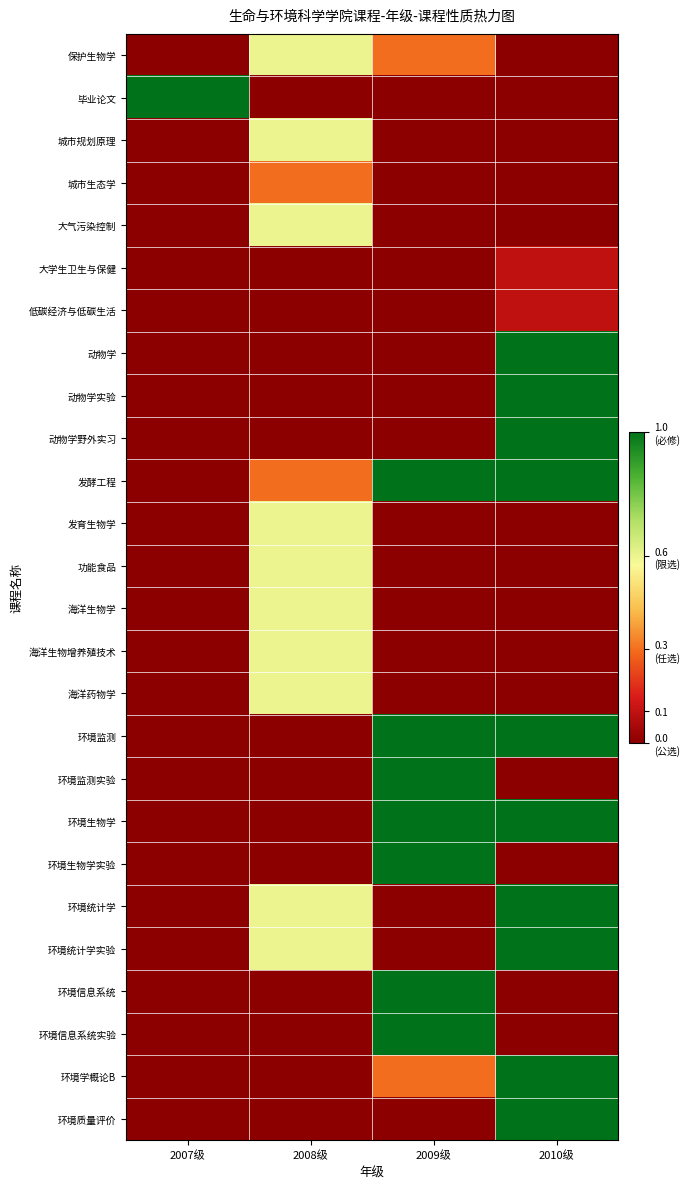

Reading left to right, what are all the values shown in this chart?

保护生物学: 2007级=0.0	2008级=0.6	2009级=0.3	2010级=0.0
毕业论文: 2007级=1.0	2008级=0.0	2009级=0.0	2010级=0.0
城市规划原理: 2007级=0.0	2008级=0.6	2009级=0.0	2010级=0.0
城市生态学: 2007级=0.0	2008级=0.3	2009级=0.0	2010级=0.0
大气污染控制: 2007级=0.0	2008级=0.6	2009级=0.0	2010级=0.0
大学生卫生与保健: 2007级=0.0	2008级=0.0	2009级=0.0	2010级=0.1
低碳经济与低碳生活: 2007级=0.0	2008级=0.0	2009级=0.0	2010级=0.1
动物学: 2007级=0.0	2008级=0.0	2009级=0.0	2010级=1.0
动物学实验: 2007级=0.0	2008级=0.0	2009级=0.0	2010级=1.0
动物学野外实习: 2007级=0.0	2008级=0.0	2009级=0.0	2010级=1.0
发酵工程: 2007级=0.0	2008级=0.3	2009级=1.0	2010级=1.0
发育生物学: 2007级=0.0	2008级=0.6	2009级=0.0	2010级=0.0
功能食品: 2007级=0.0	2008级=0.6	2009级=0.0	2010级=0.0
海洋生物学: 2007级=0.0	2008级=0.6	2009级=0.0	2010级=0.0
海洋生物增养殖技术: 2007级=0.0	2008级=0.6	2009级=0.0	2010级=0.0
海洋药物学: 2007级=0.0	2008级=0.6	2009级=0.0	2010级=0.0
环境监测: 2007级=0.0	2008级=0.0	2009级=1.0	2010级=1.0
环境监测实验: 2007级=0.0	2008级=0.0	2009级=1.0	2010级=0.0
环境生物学: 2007级=0.0	2008级=0.0	2009级=1.0	2010级=1.0
环境生物学实验: 2007级=0.0	2008级=0.0	2009级=1.0	2010级=0.0
环境统计学: 2007级=0.0	2008级=0.6	2009级=0.0	2010级=1.0
环境统计学实验: 2007级=0.0	2008级=0.6	2009级=0.0	2010级=1.0
环境信息系统: 2007级=0.0	2008级=0.0	2009级=1.0	2010级=0.0
环境信息系统实验: 2007级=0.0	2008级=0.0	2009级=1.0	2010级=0.0
环境学概论B: 2007级=0.0	2008级=0.0	2009级=0.3	2010级=1.0
环境质量评价: 2007级=0.0	2008级=0.0	2009级=0.0	2010级=1.0